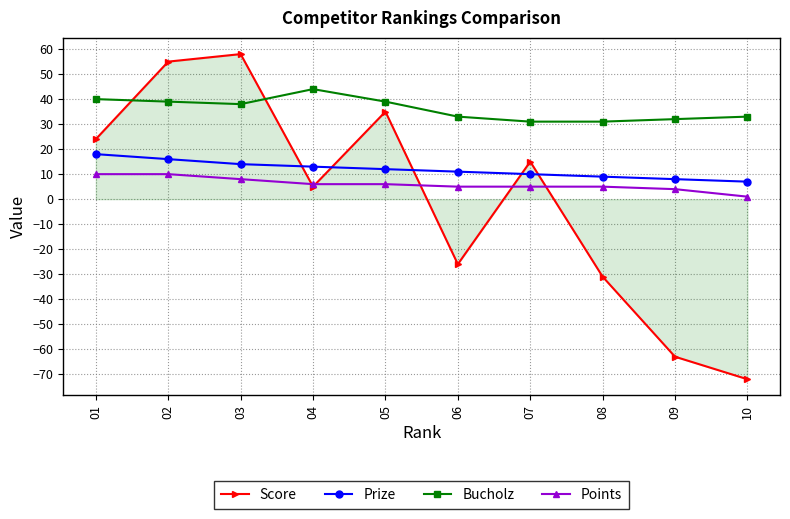

Is it true that Points equals 5 at 07?

True